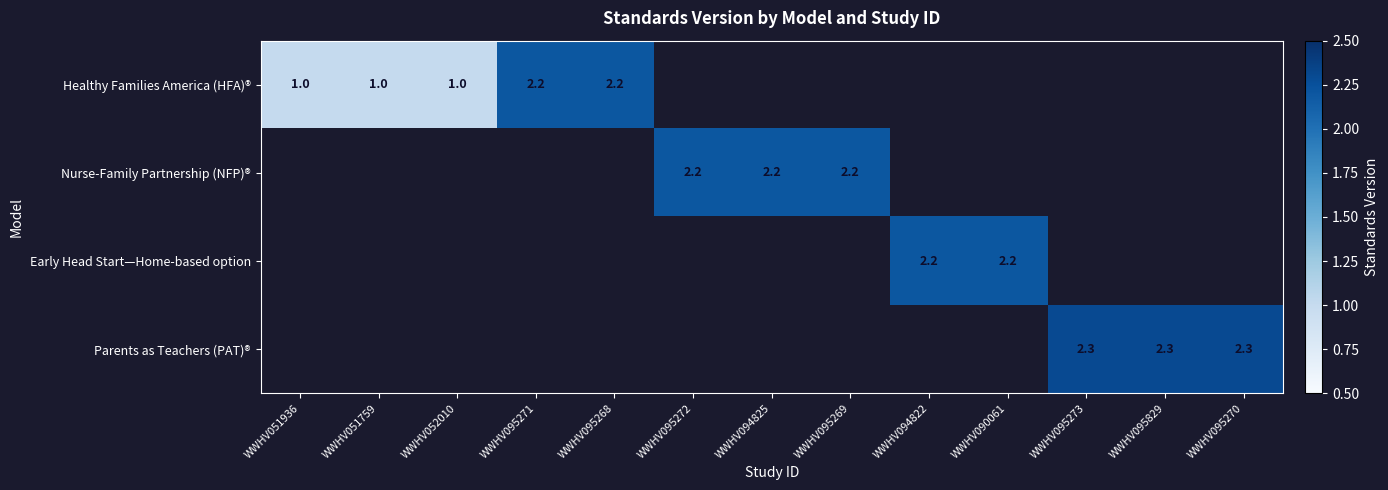

The value of Healthy Families America (HFA)® at WWHV051936 is 1.0. True or false?

True